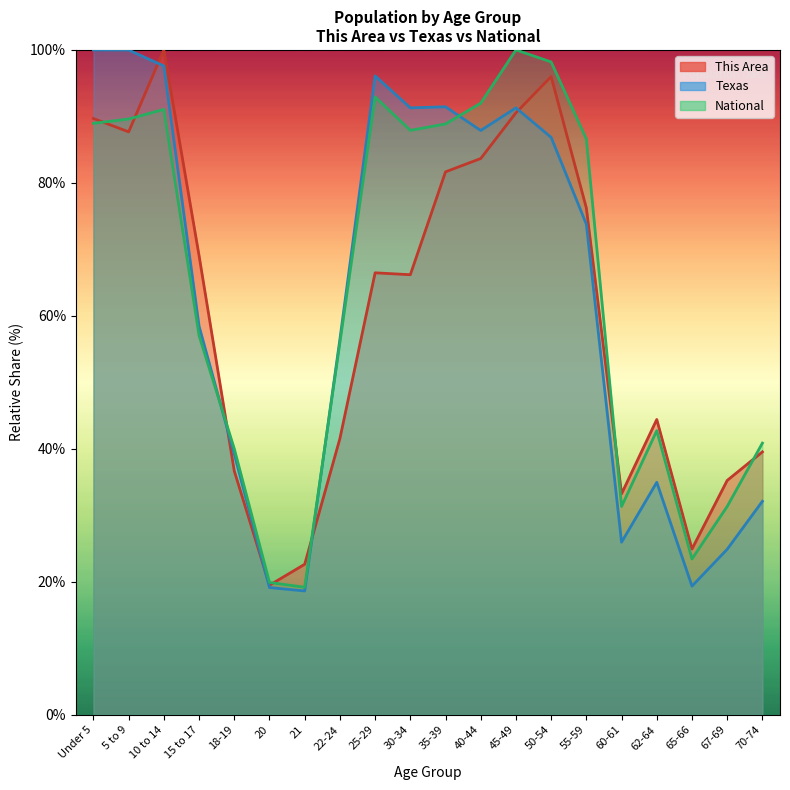

At which label is Texas closest to 59?

15 to 17